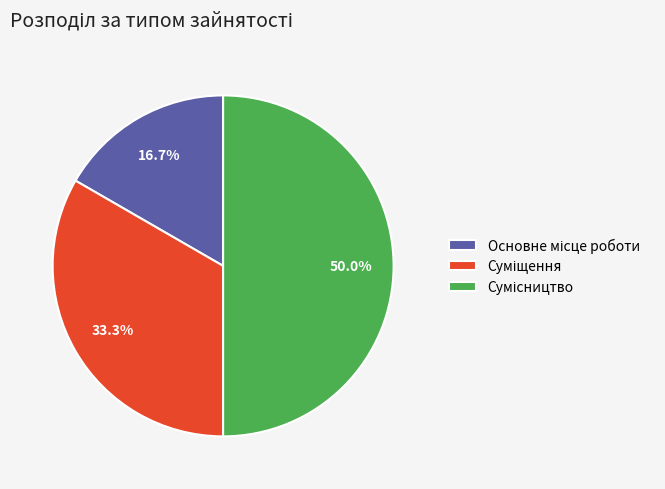

What percentage do Основне місце роботи and Суміщення together represent?

50.0%